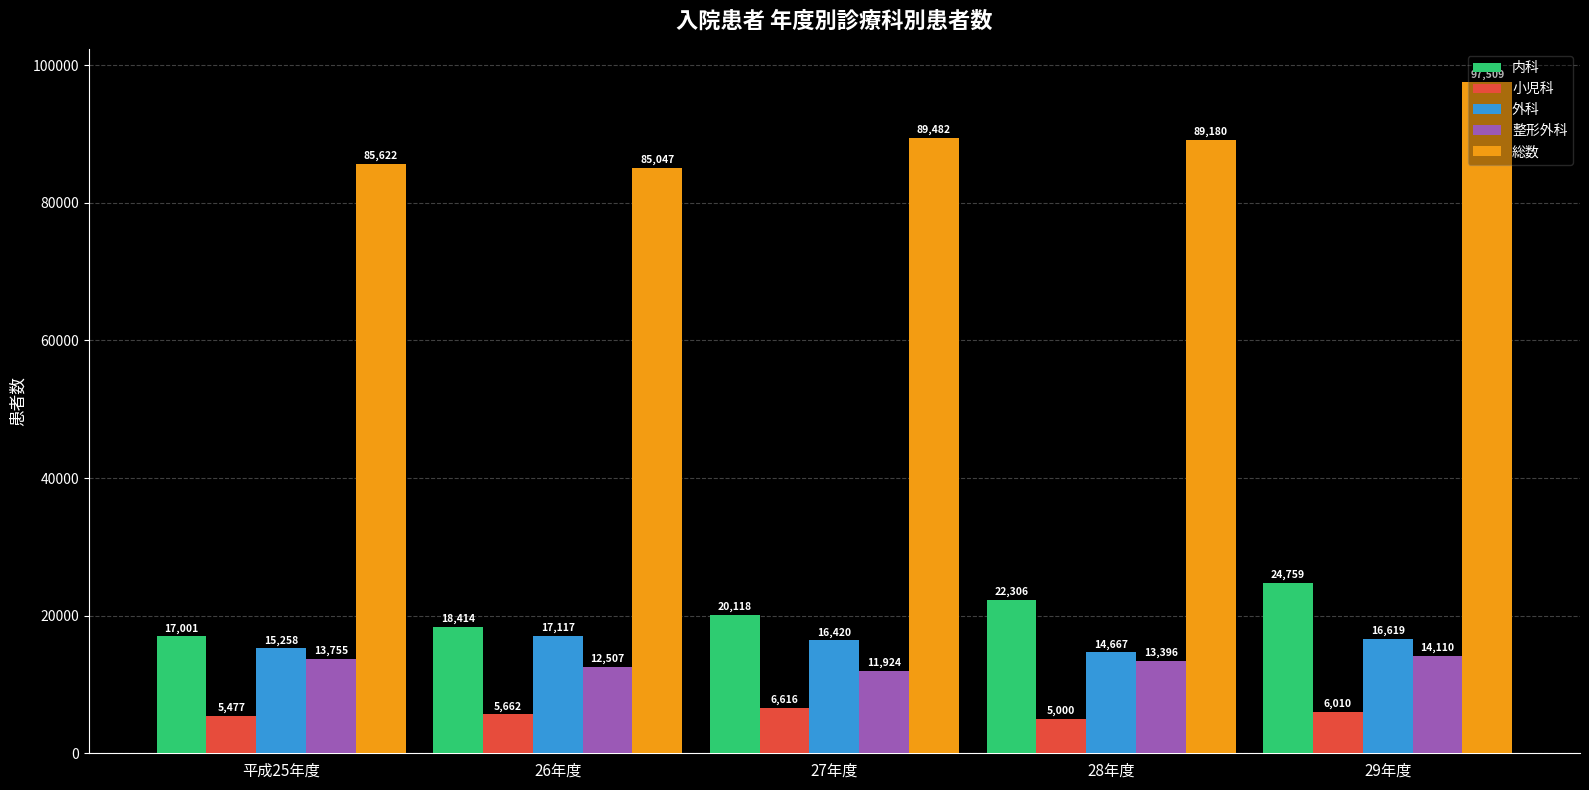

Rank the categories by 総数 value from highest to lowest.

29年度, 27年度, 28年度, 平成25年度, 26年度